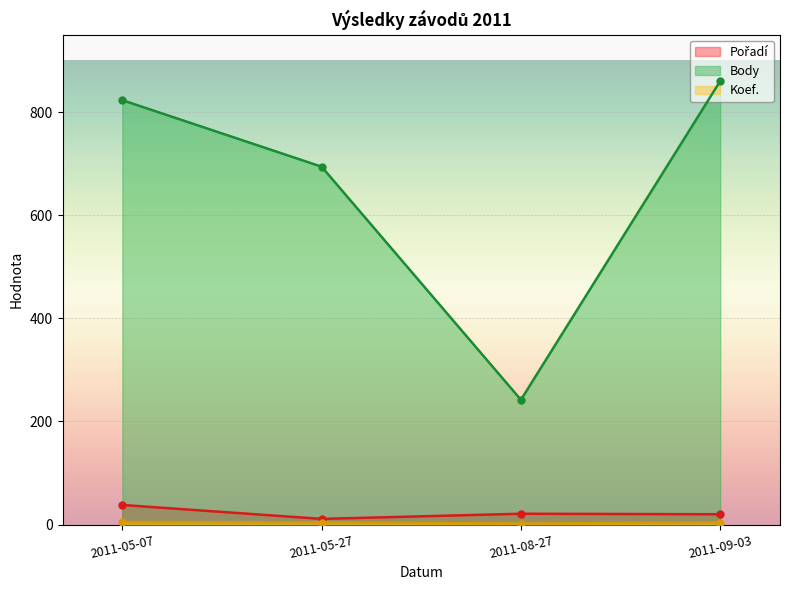

Which label corresponds to the smallest value in the chart?

2011-08-27